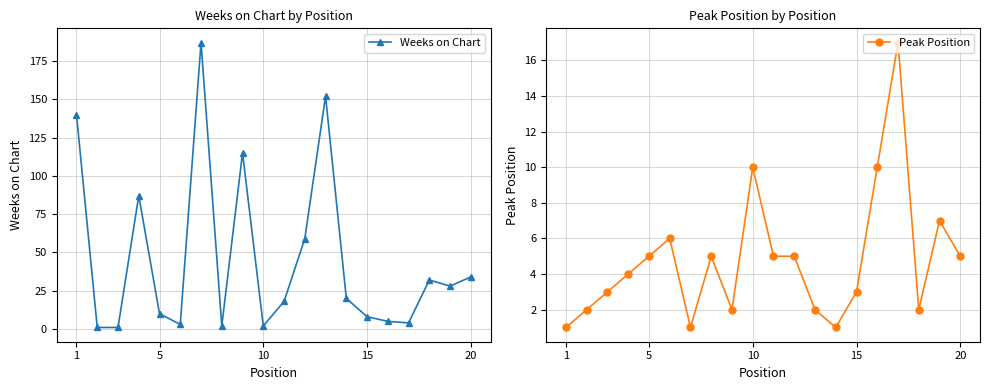

True or false: Peak Position has more than 2 points higher than both neighbors.

True